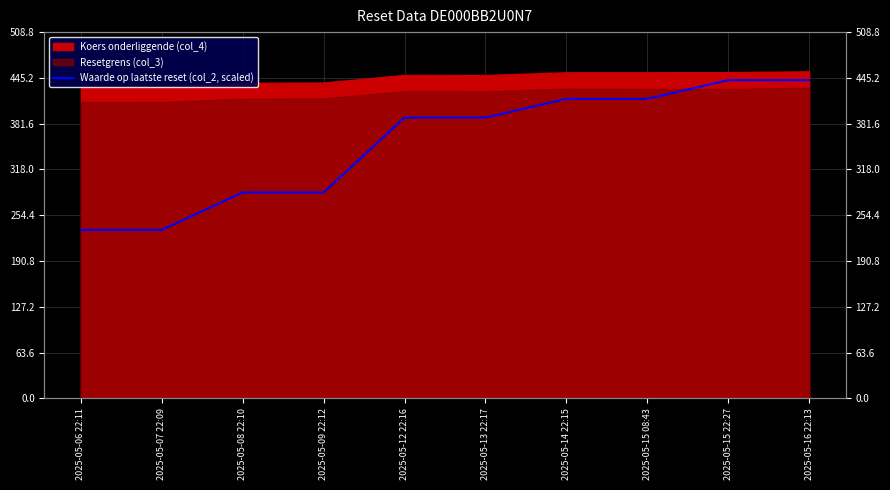

Is it true that the value at 2025-05-06 22:11 is 234.0?

True